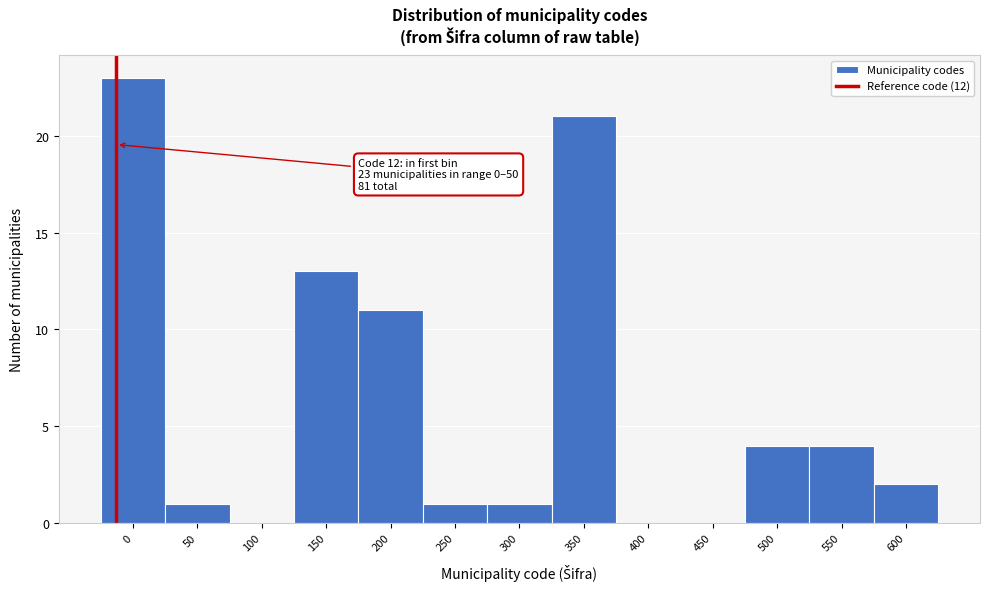

Reading right to left, transcribe all the data shown in this chart.

600=2	550=4	500=4	450=0	400=0	350=21	300=1	250=1	200=11	150=13	100=0	50=1	0=23